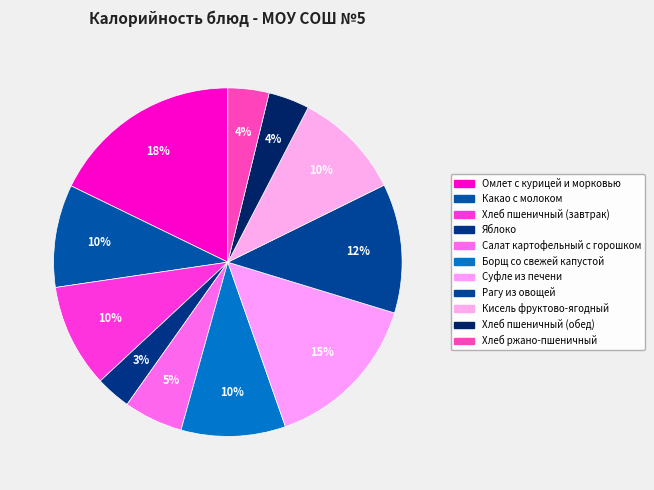

To the nearest percent, what portion does Яблоко represent?

3%